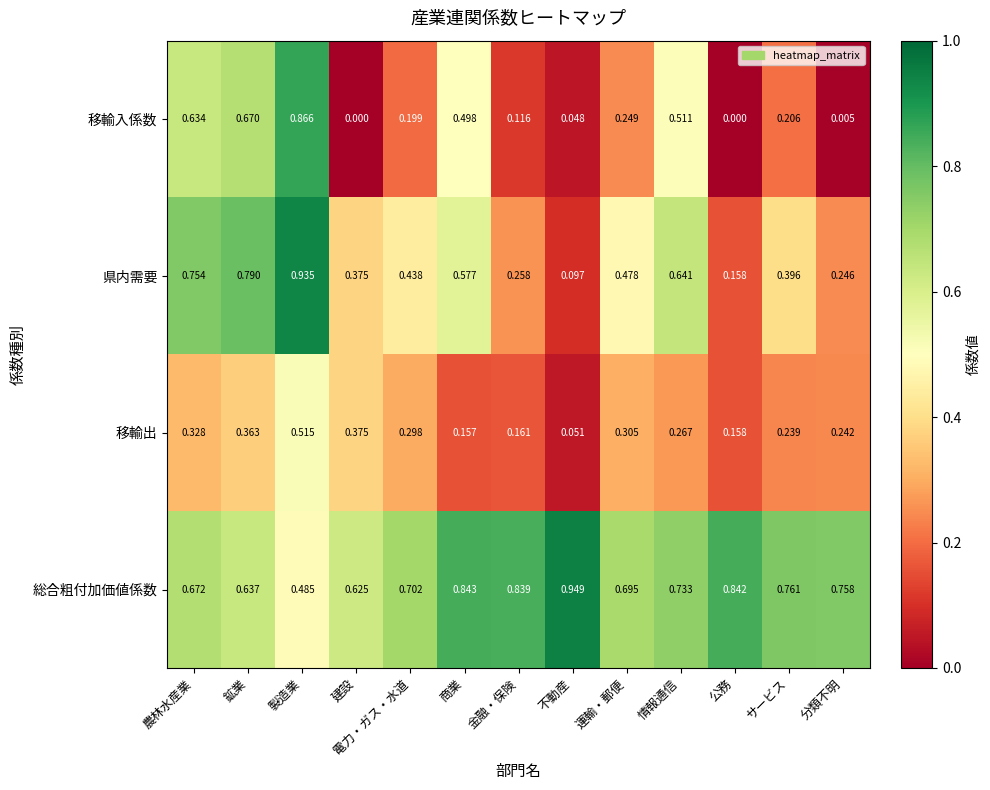

Which series has the largest total across all categories?

総合粗付加価値係数